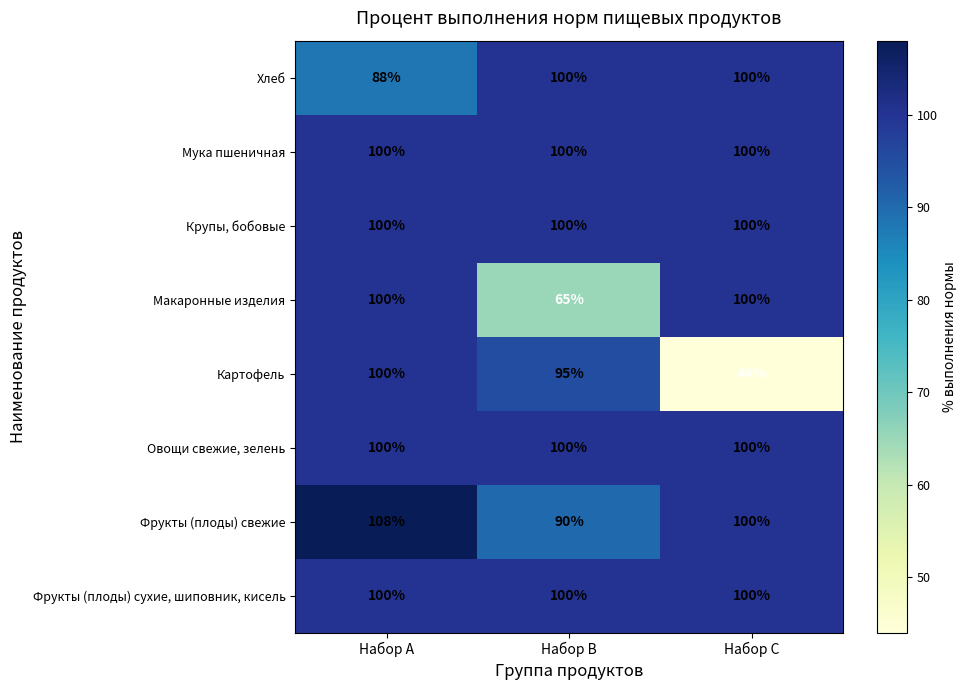

What is the sum of all Фрукты (плоды) свежие values?

298